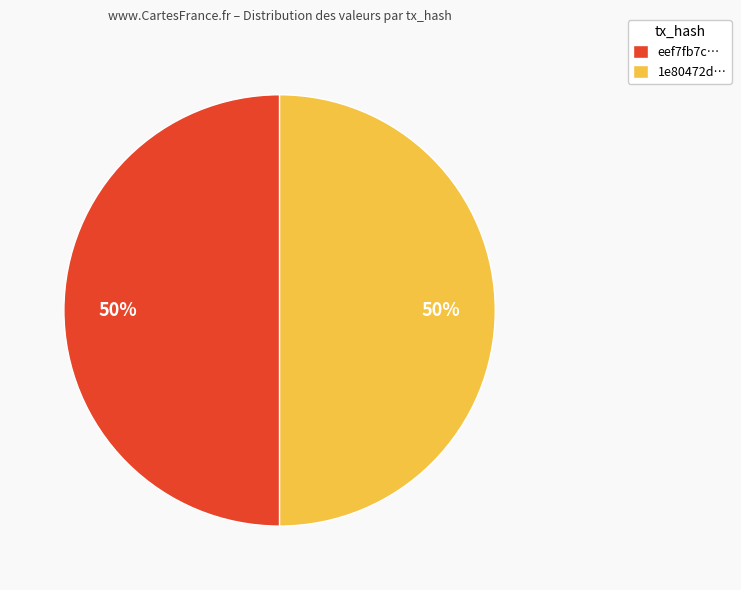

To the nearest percent, what is the average slice percentage?

50%